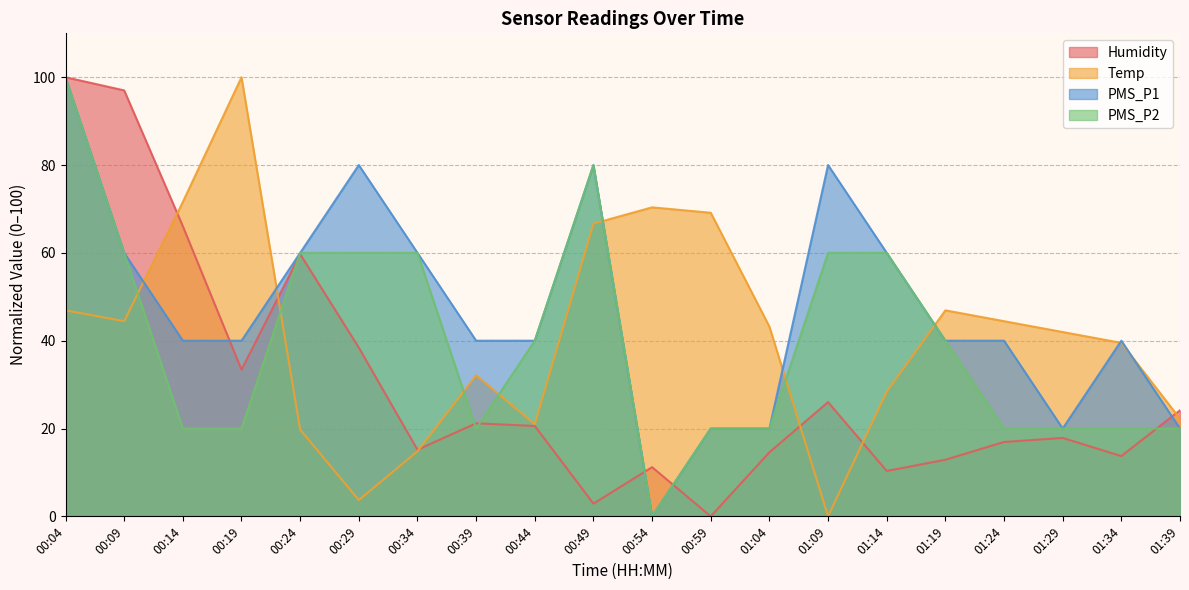

Does the chart display data point markers on the line(s)?

No